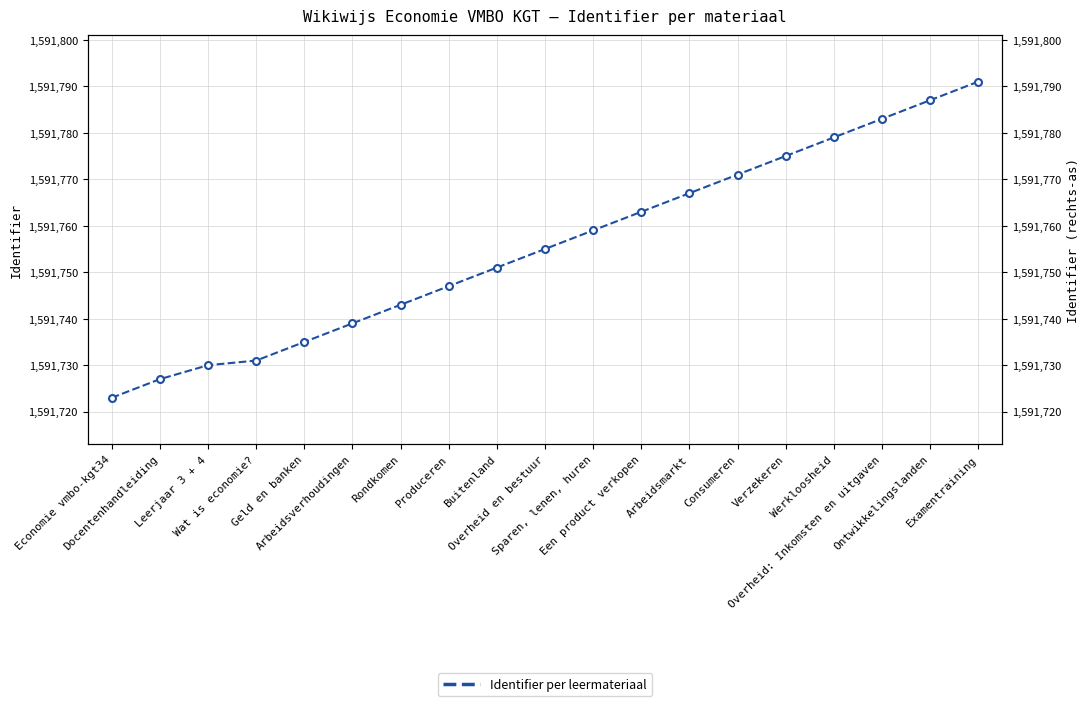

Is this an area chart (filled region under the line)?

No